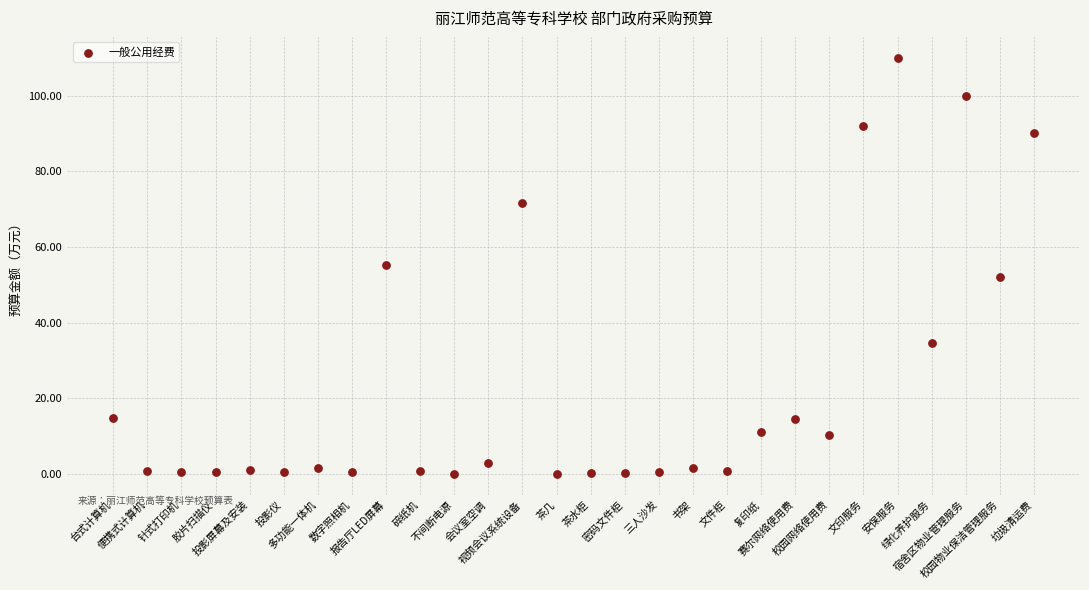

What is the range of Y values (max minus min)?

110.0